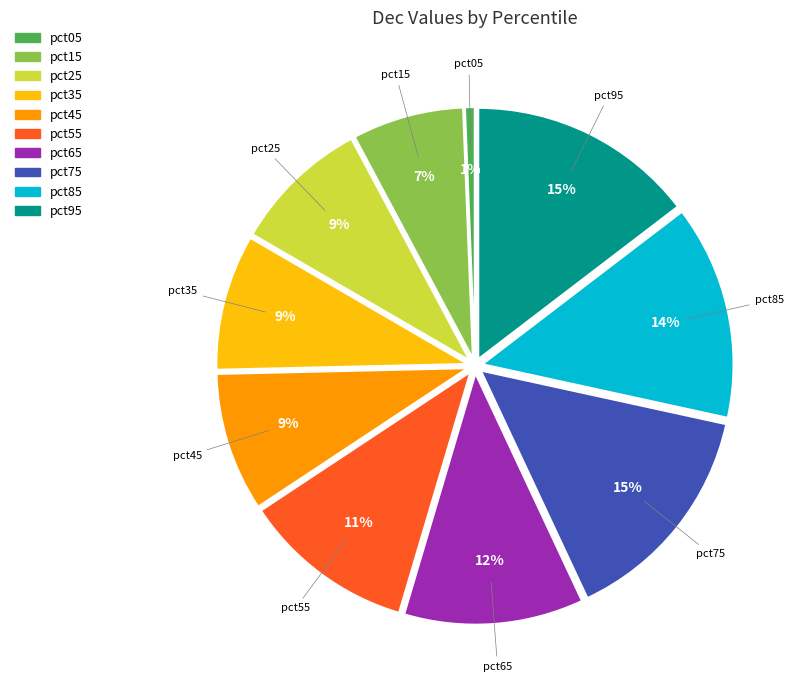

To the nearest percent, what is the difference between the pct95 and pct45 slice percentages?

6%